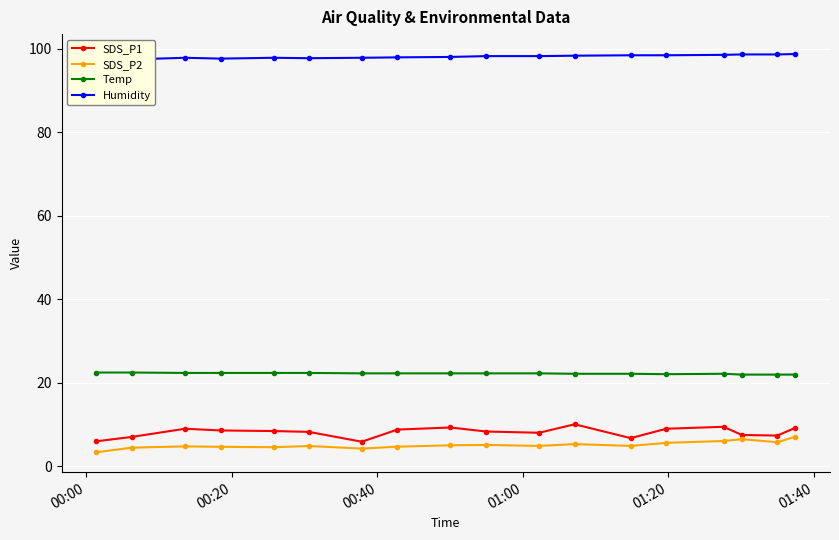

How many interior local peaks does the SDS_P2 series have?

5